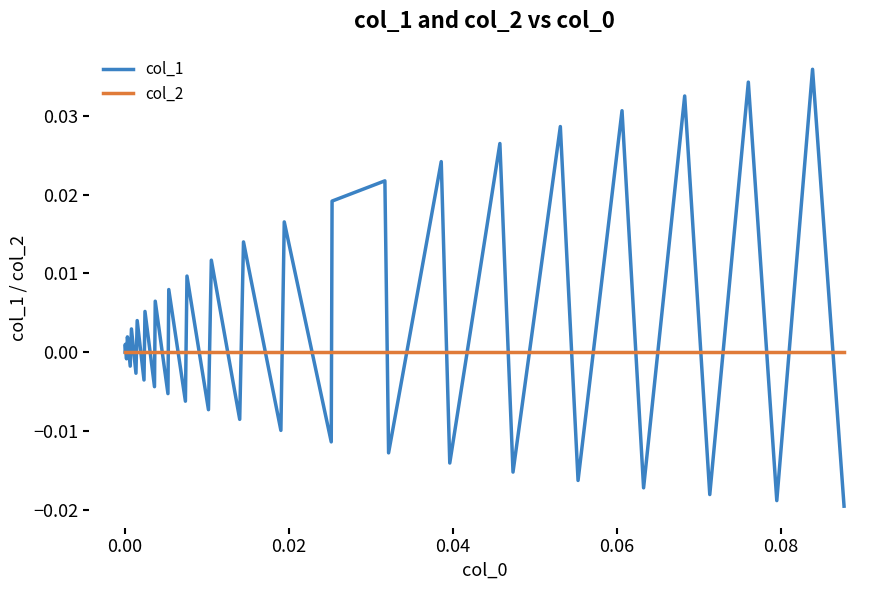

How many lines are shown in the chart?

2